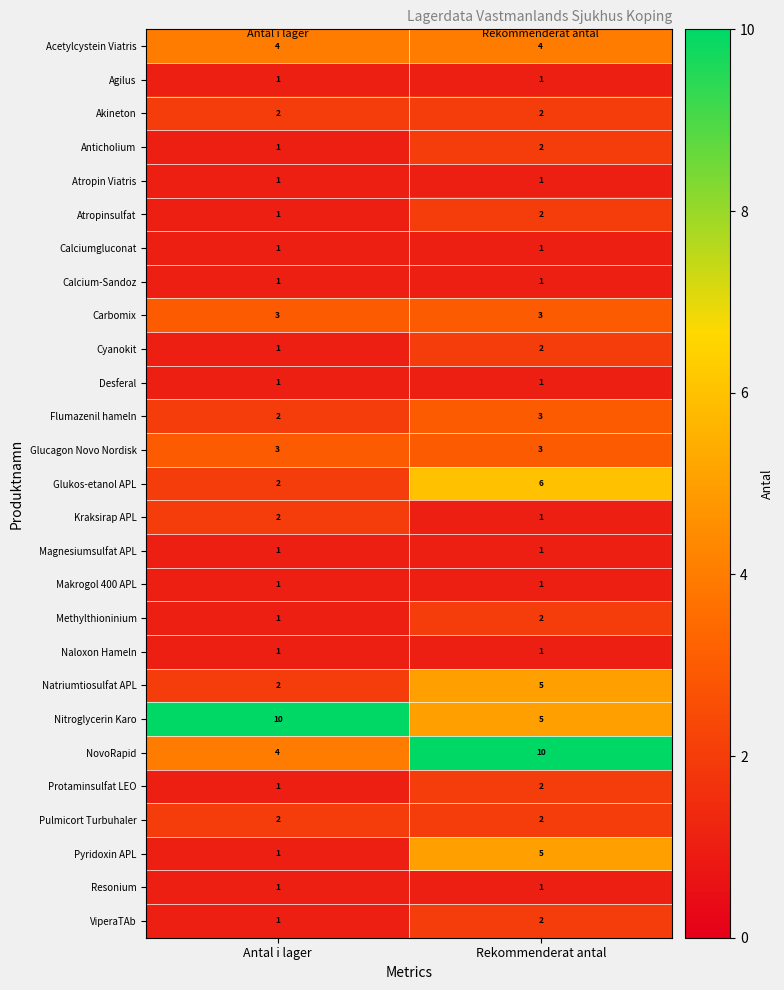

What is the sum of all Natriumtiosulfat APL values?

7